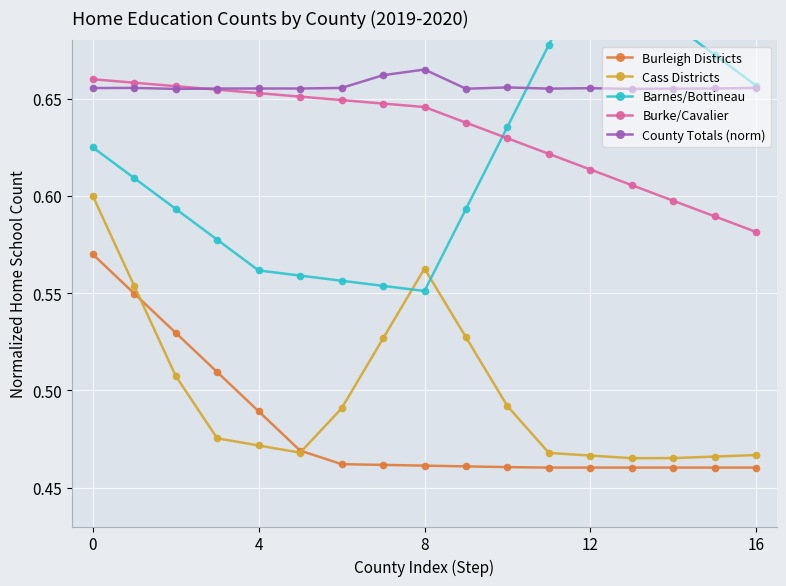

Count the Burleigh Districts values in the range 0 to 1.

17